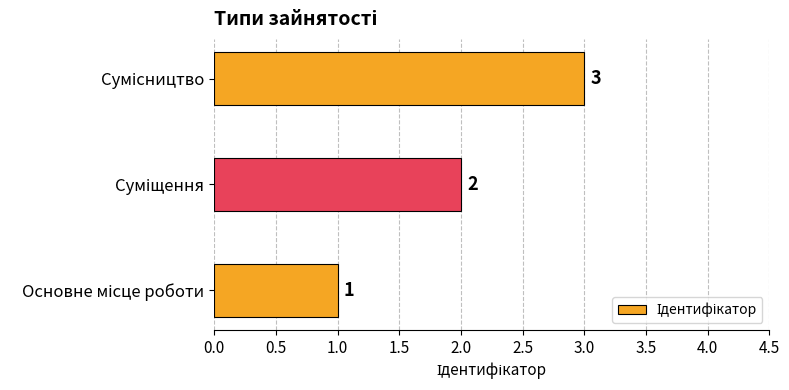

What is the sum of all values?

6